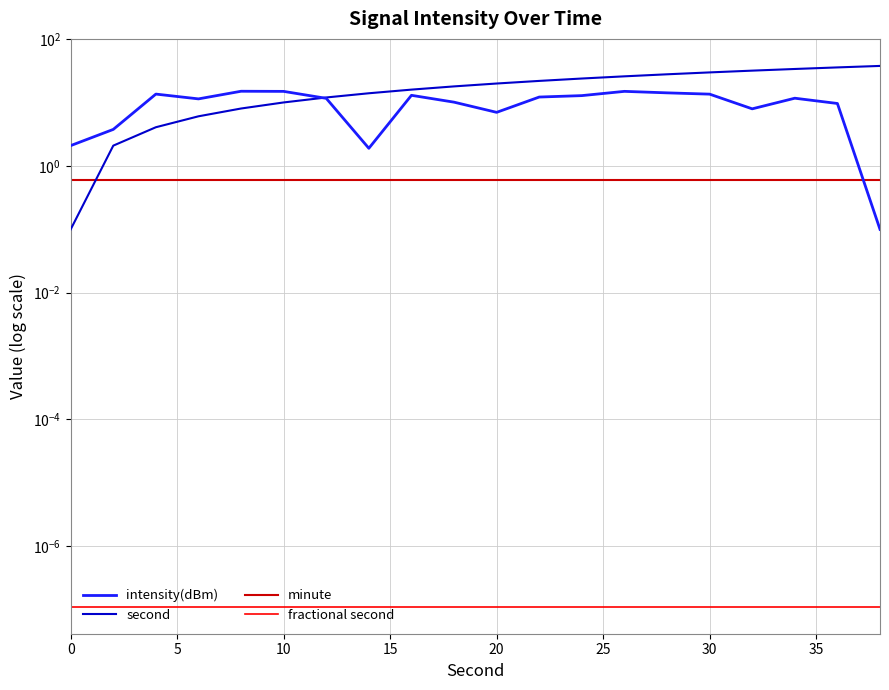

What is the minimum value for second?

0.1